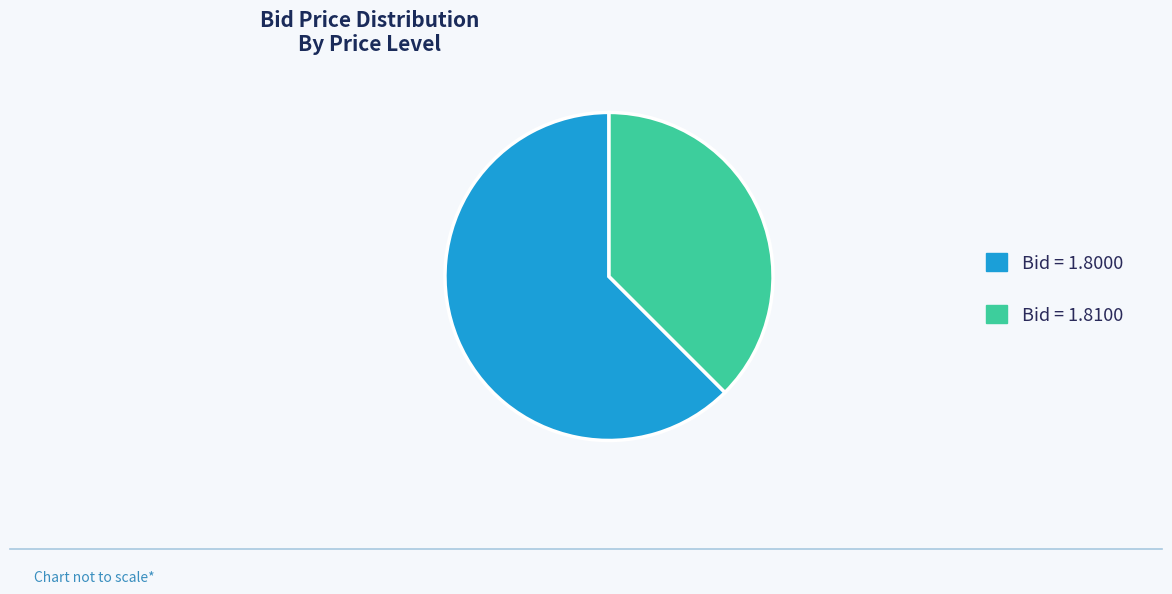

Rank the categories by value from highest to lowest.

Bid = 1.8000, Bid = 1.8100